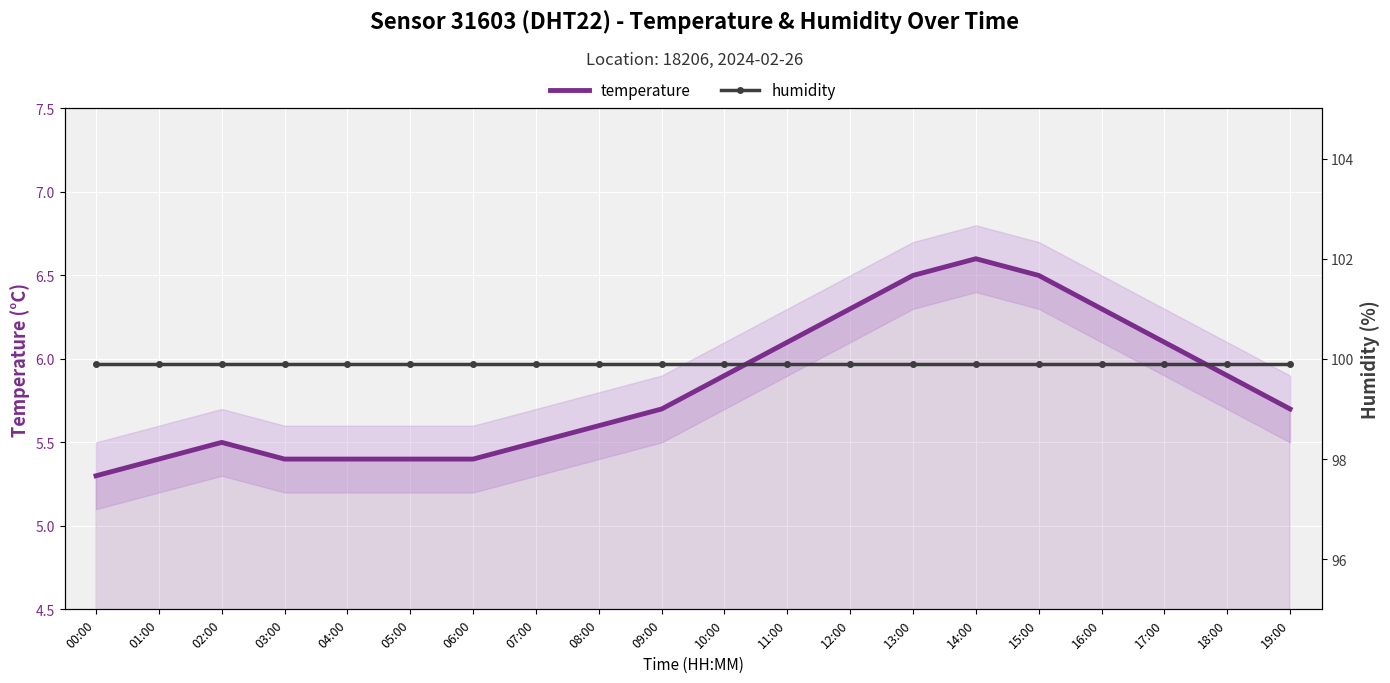

What is the average value of the humidity series?

99.9